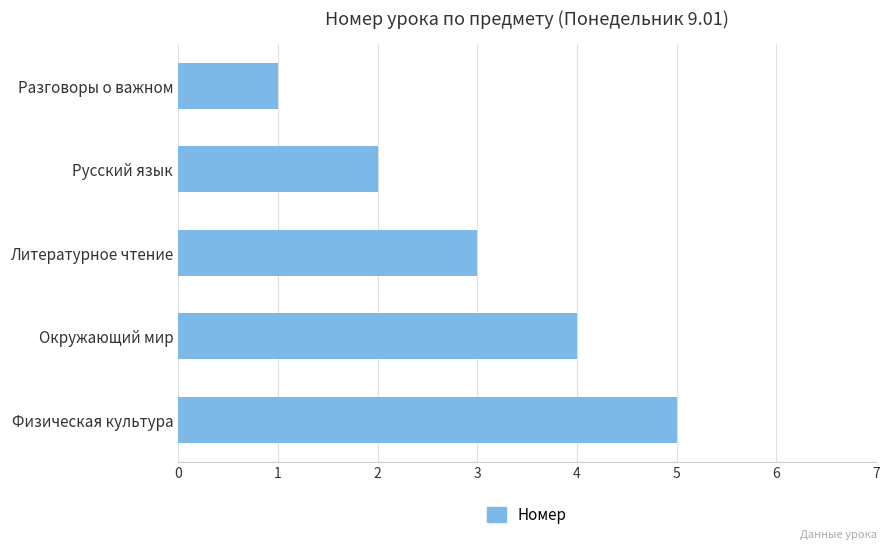

What is the change in value from Разговоры о важном to Русский язык?

+1